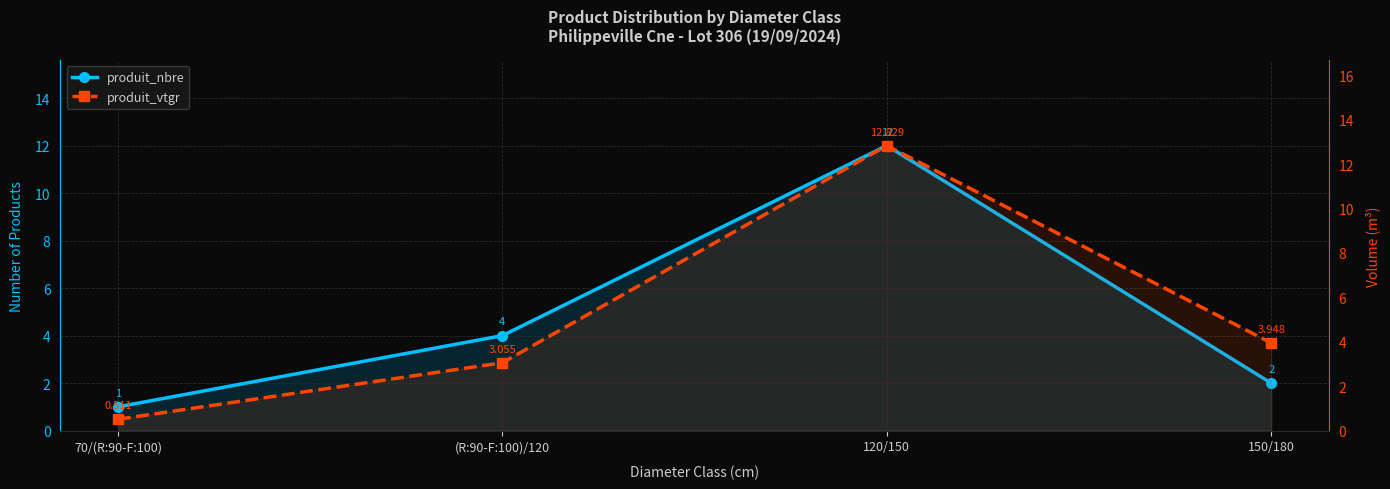

How many series are shown in this chart?

2